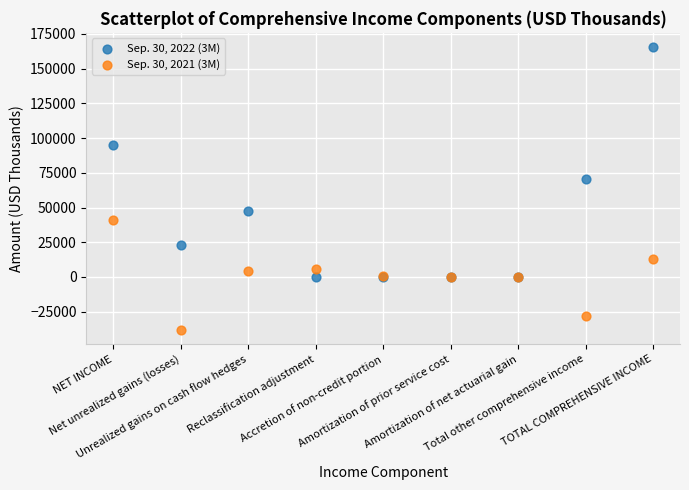

Across all series, what Y value is closest to 63683?

70849